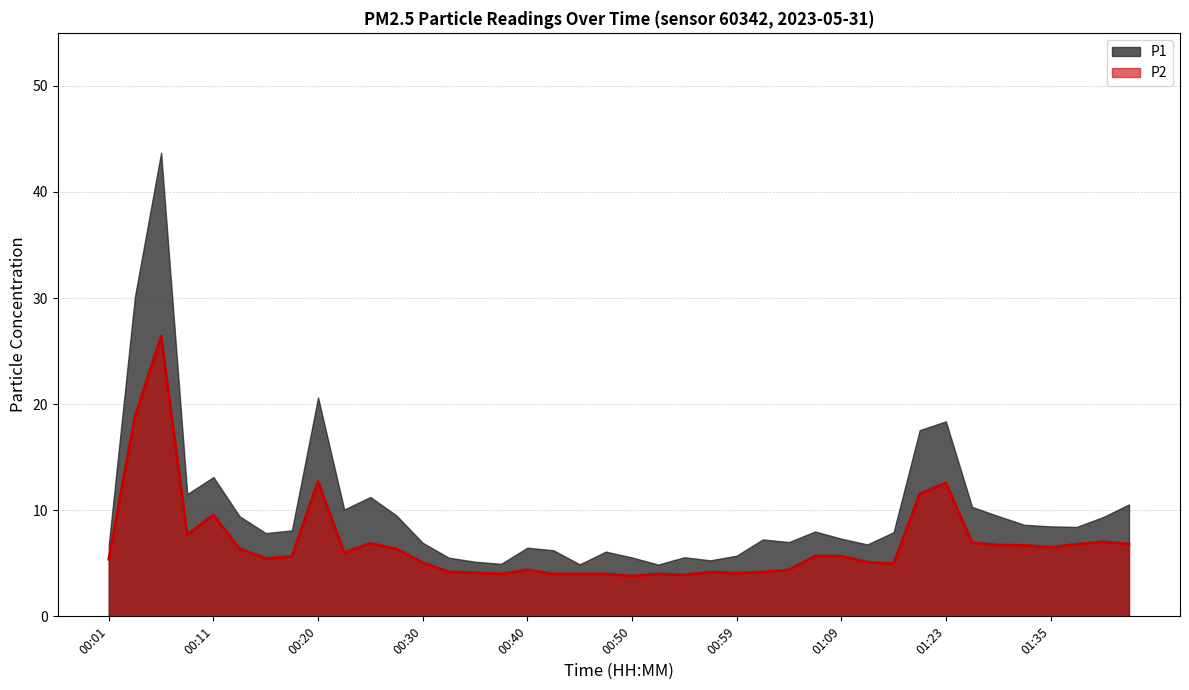

At which label does the data first exceed 5?

00:01